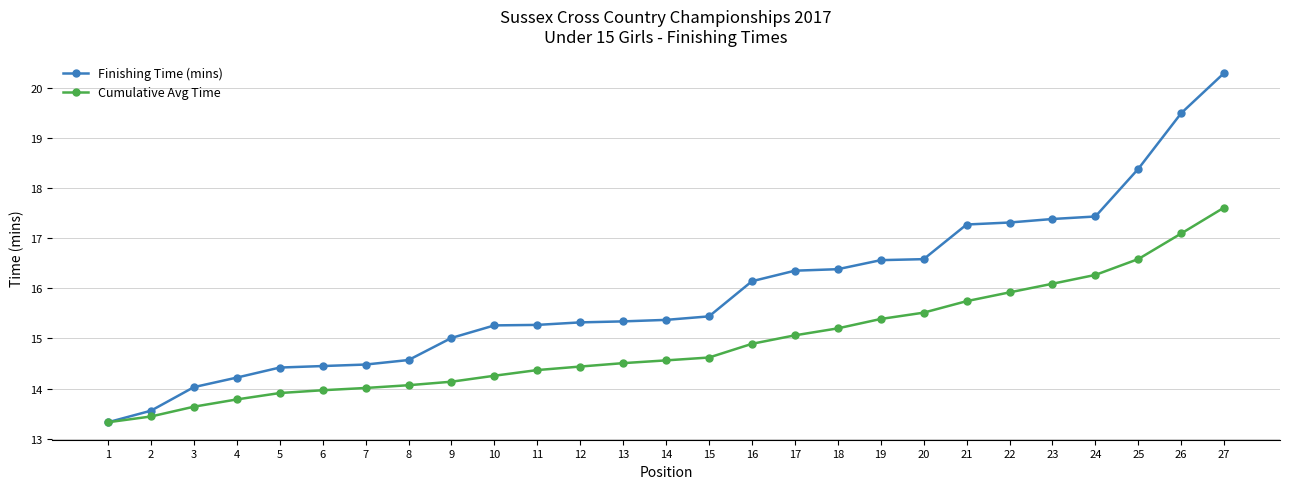

What is the sum of all Cumulative Avg Time values?

402.4